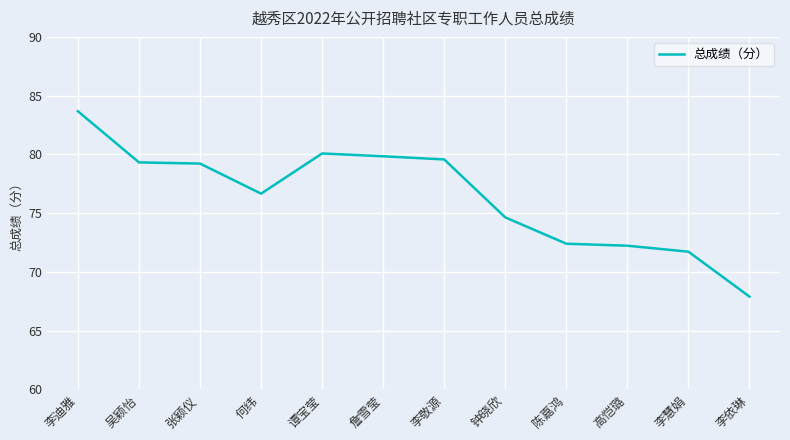

What is the smallest value displayed?

67.9